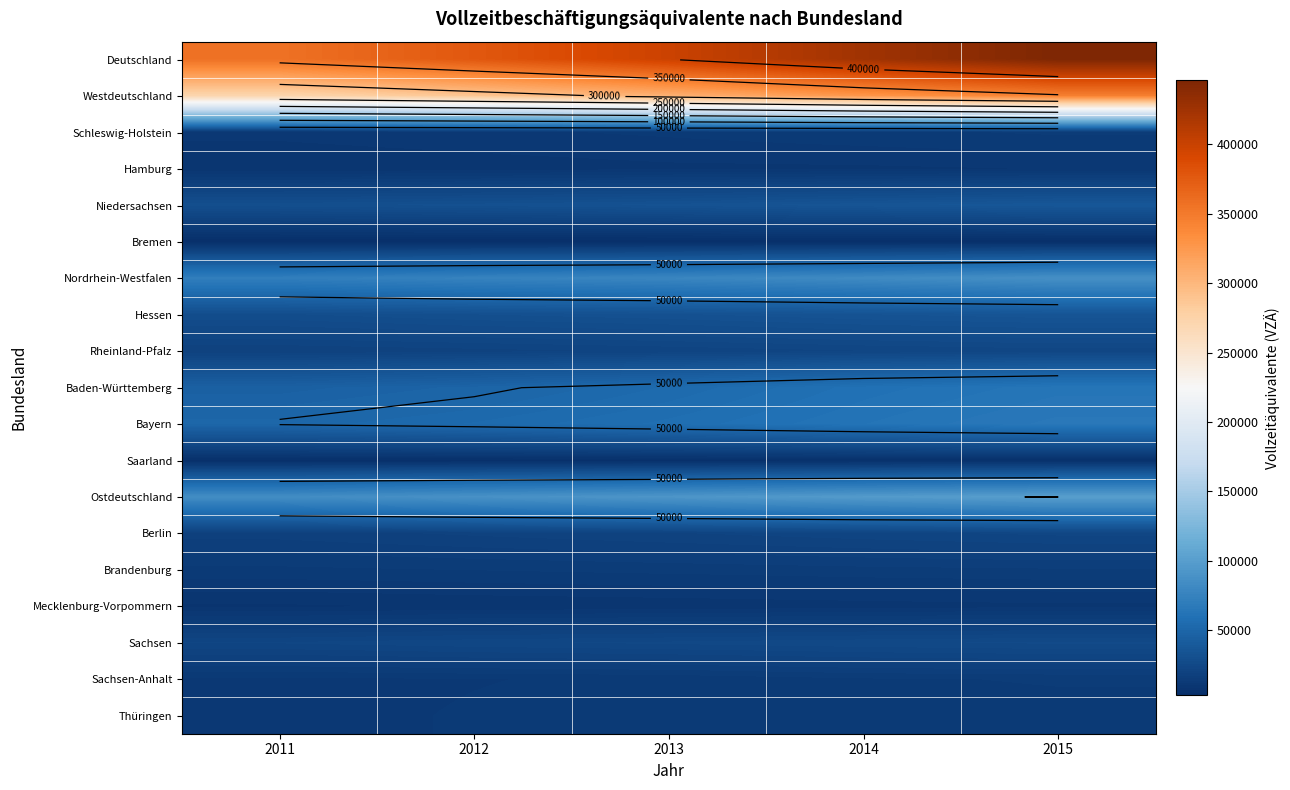

Count the number of data series in this chart.

19